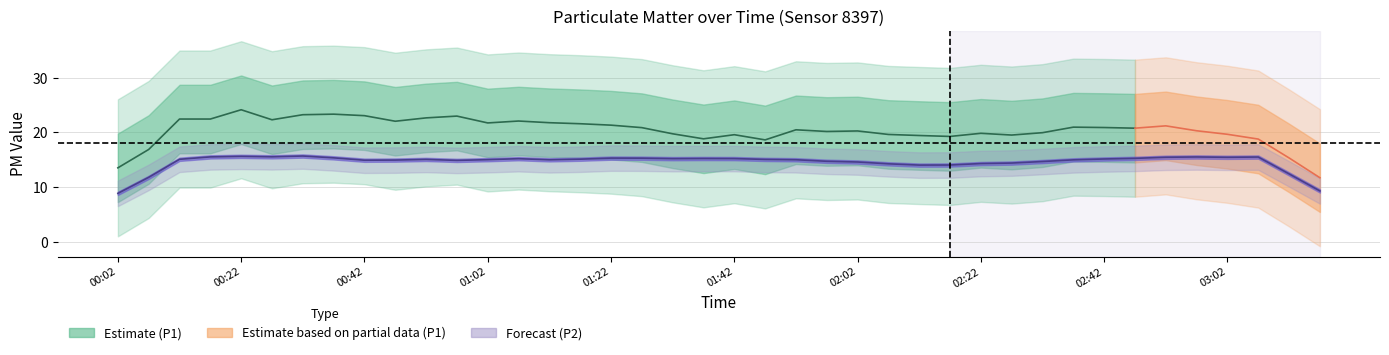

At which label is P1 closest to 22?

01:12